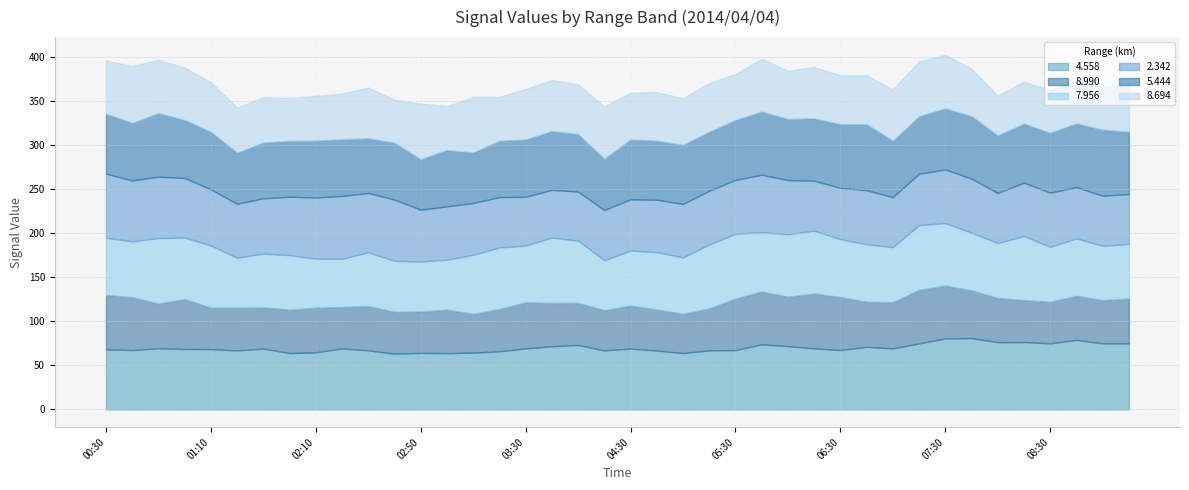

What is the label of the 32nd point from the left?

07:20